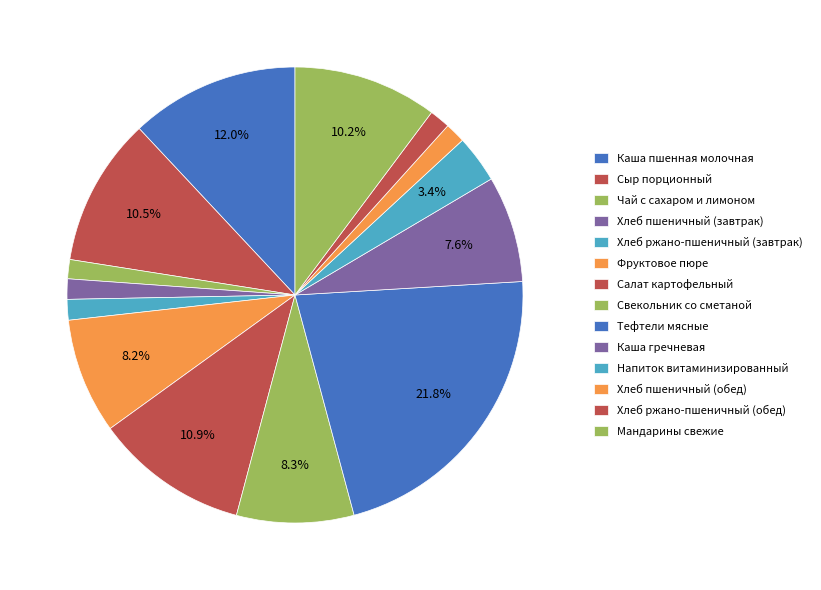

To the nearest percent, what portion does Хлеб ржано-пшеничный (завтрак) represent?

1%